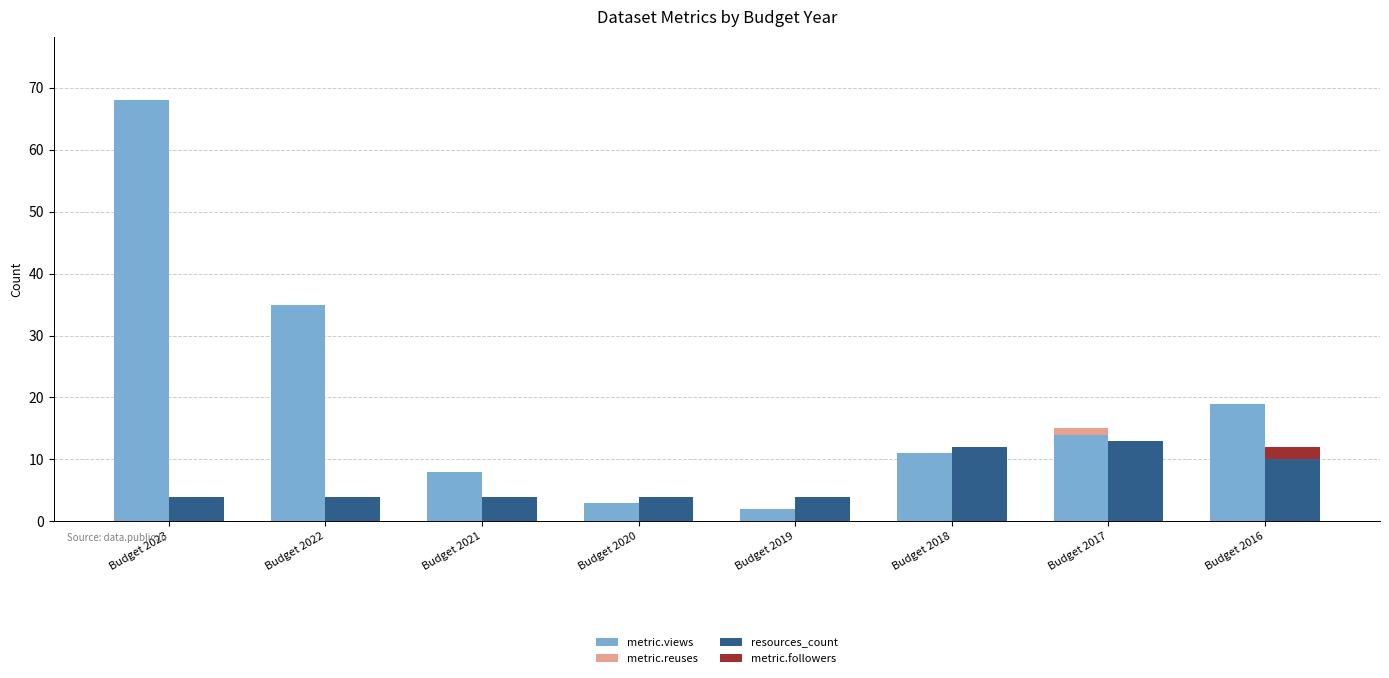

What is the difference between the maximum and minimum values in the metric.reuses series?

1